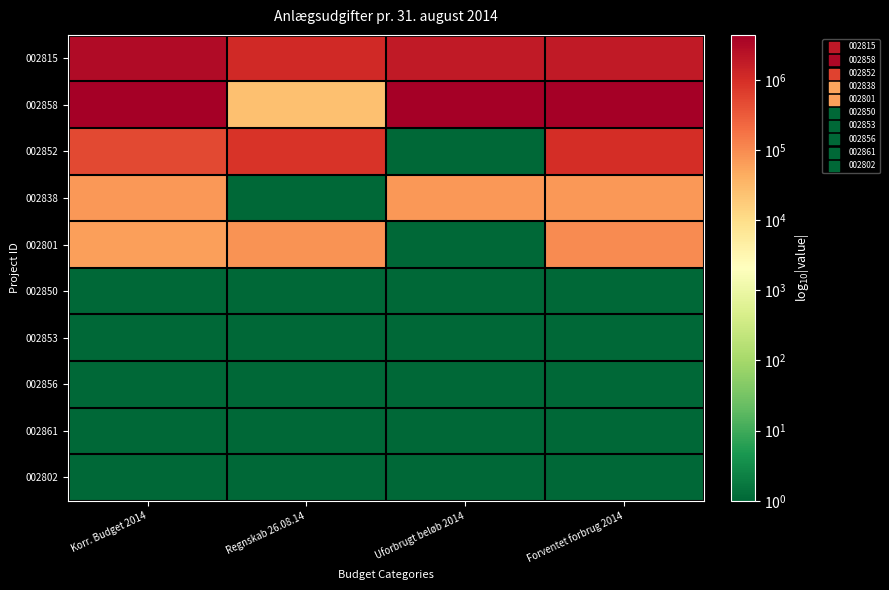

How many distinct data groups are displayed?

10